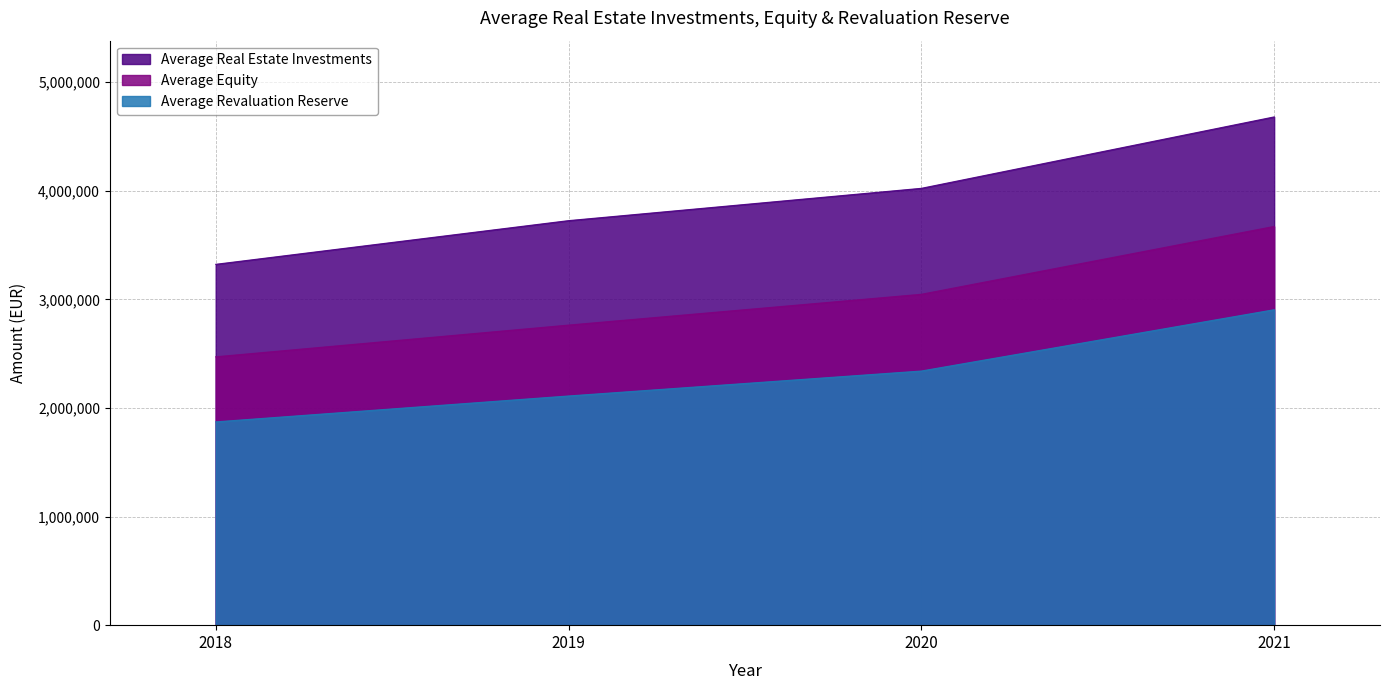

Which series has the largest total across all categories?

Average Real Estate Investments